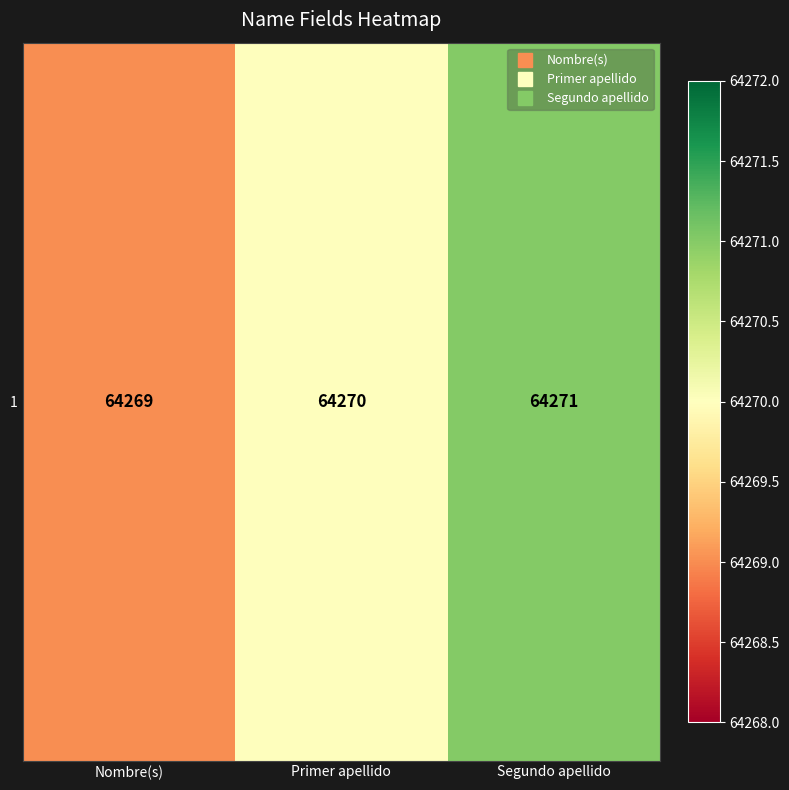

Is it true that the value at Primer apellido is 104943?

False